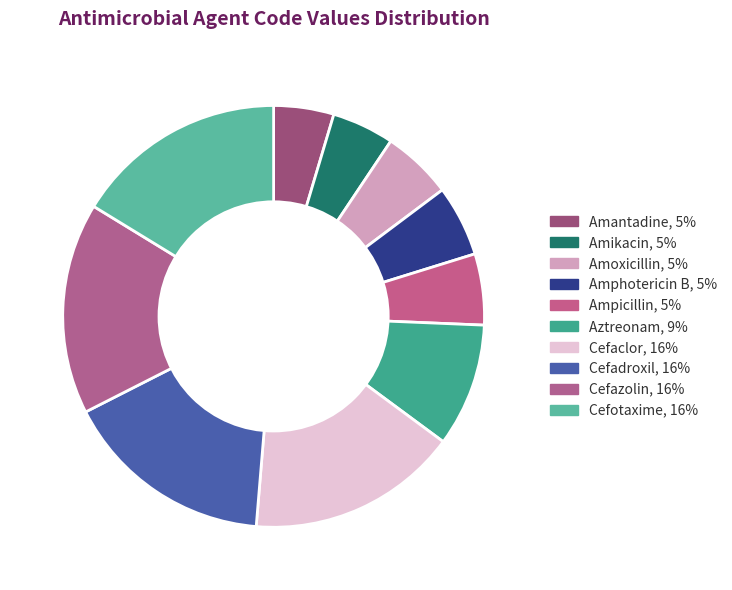

Which category has the smallest portion of the pie?

AMAN - Amantadine